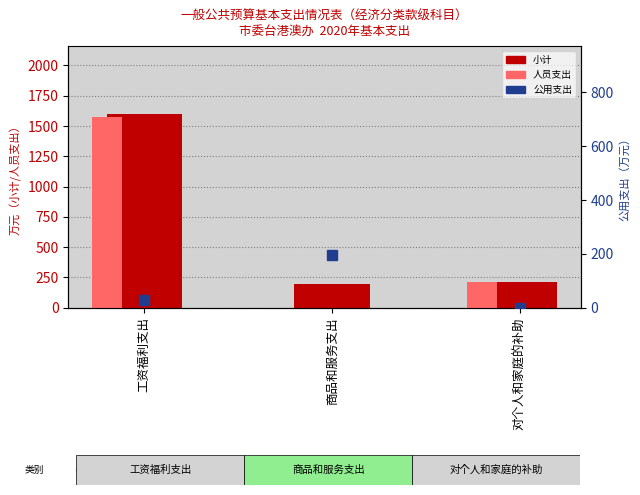

Reading left to right, transcribe all the data shown in this chart.

小计: 1599.5	194.3	208.9
人员支出: 1572.2	0.0	208.9
公用支出: 27.3	194.3	0.0